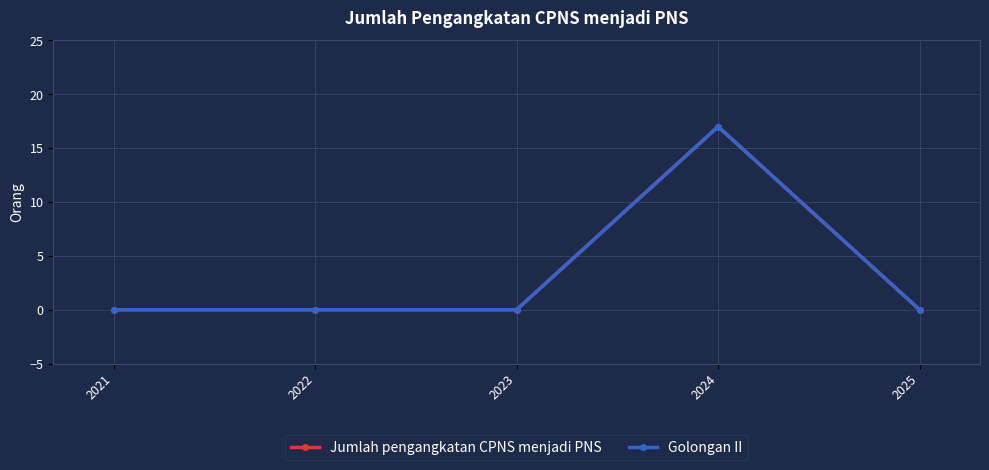

Does the chart display data point markers on the line(s)?

Yes